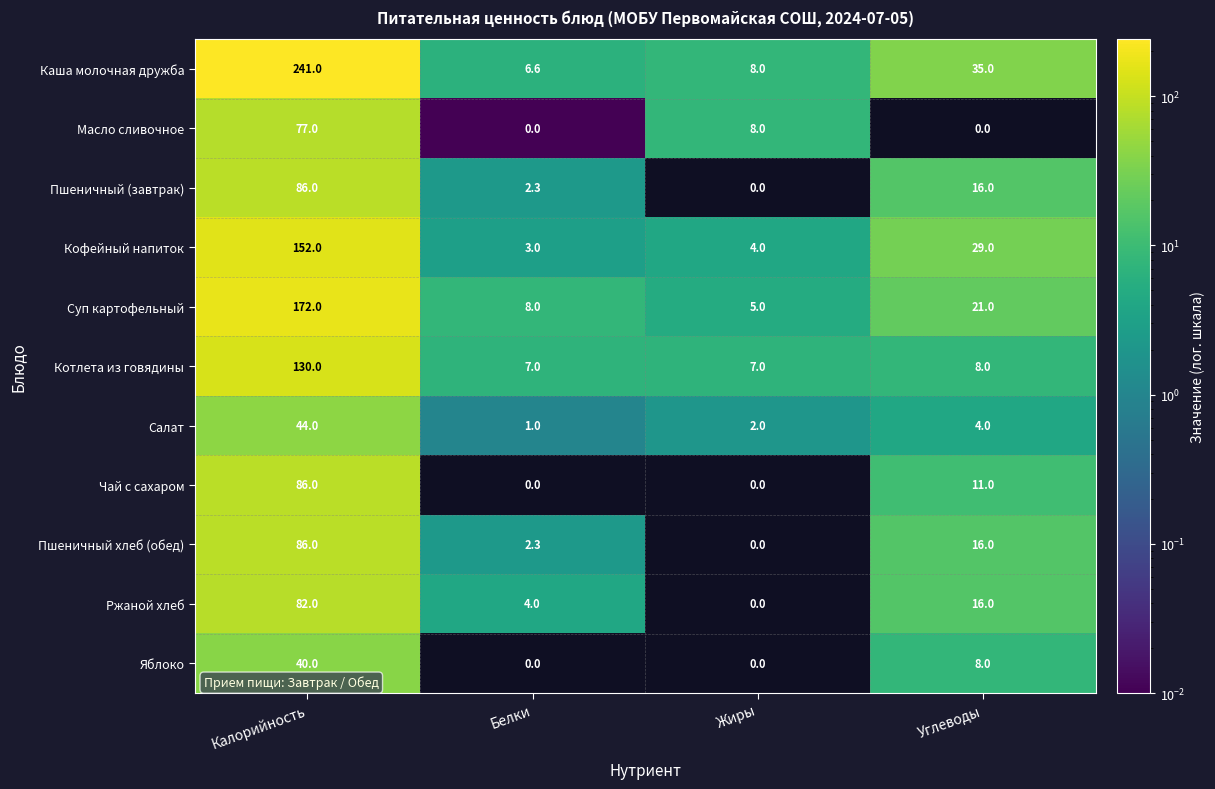

What is the greatest value displayed?

241.0